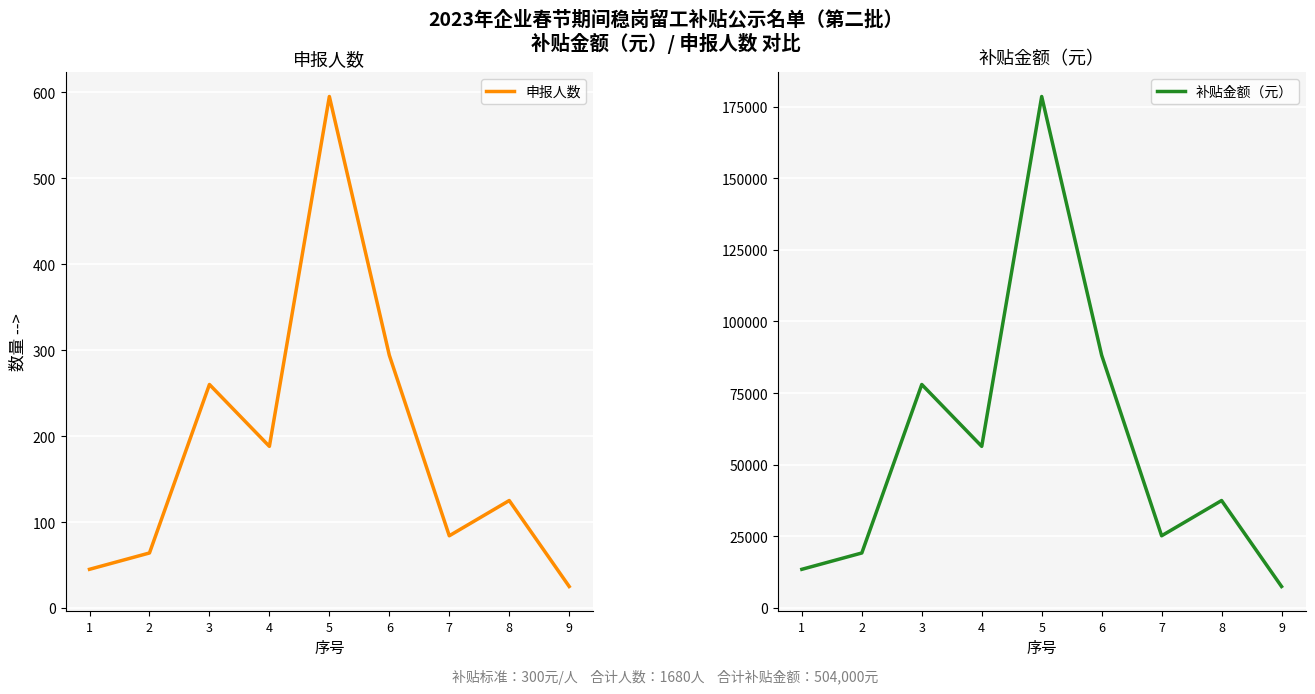

Which series has the largest range (max minus min)?

补贴金额（元）